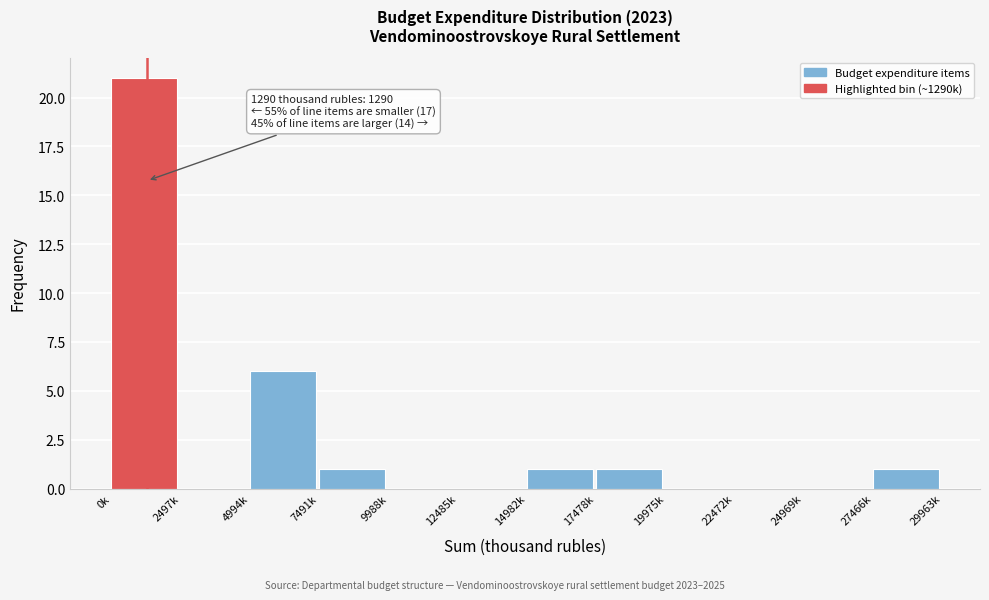

Reading left to right, transcribe all the data shown in this chart.

0k=21	2497k=0	4994k=6	7491k=1	9988k=0	12485k=0	14982k=1	17478k=1	19975k=0	22472k=0	24969k=0	27466k=1